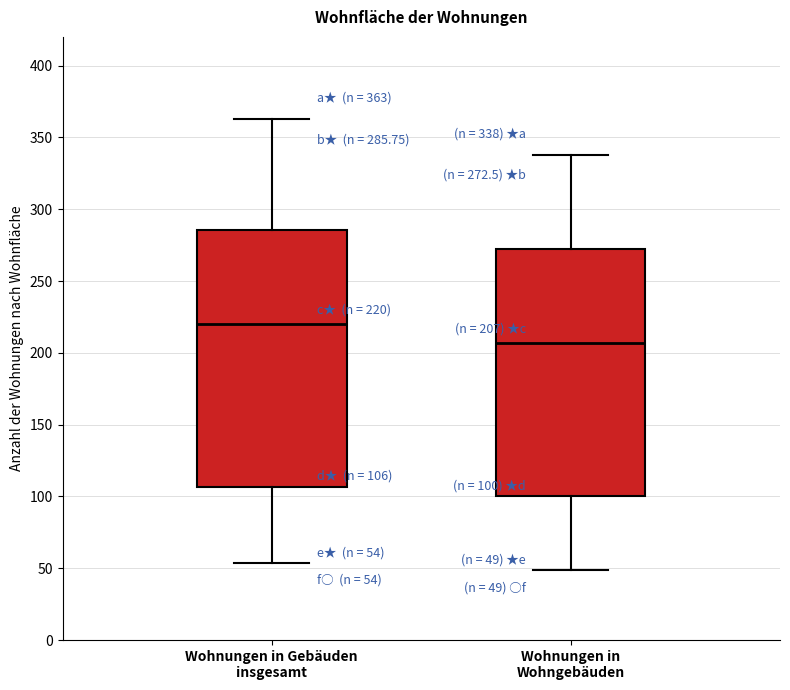

Comparing the boxes themselves (not the whiskers), which one is the tallest?

Wohnungen in Gebäuden insgesamt